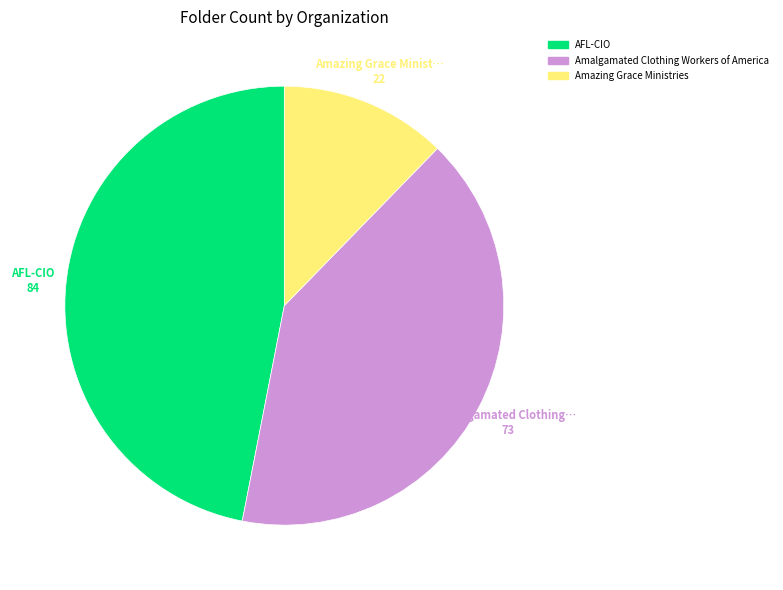

What is the largest slice in the pie chart?

AFL-CIO